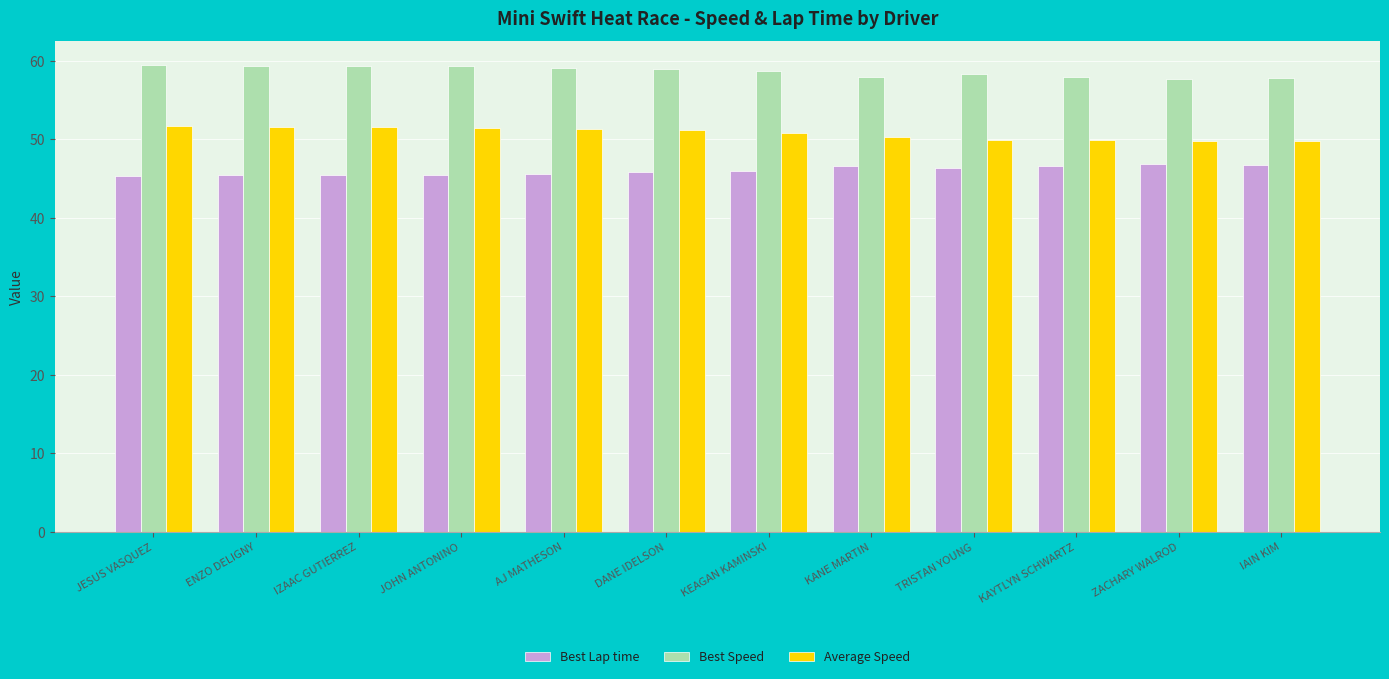

Where does the Best Speed series first go above 58?

JESUS VASQUEZ